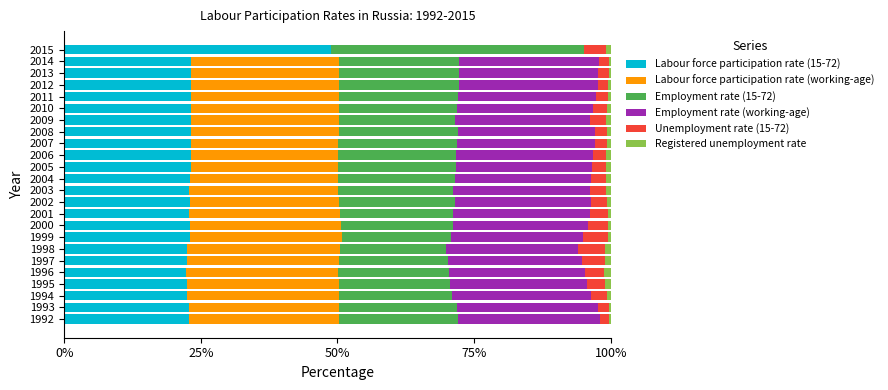

The value of Labour force participation rate (15-72) at 2012 is 23.3. True or false?

True